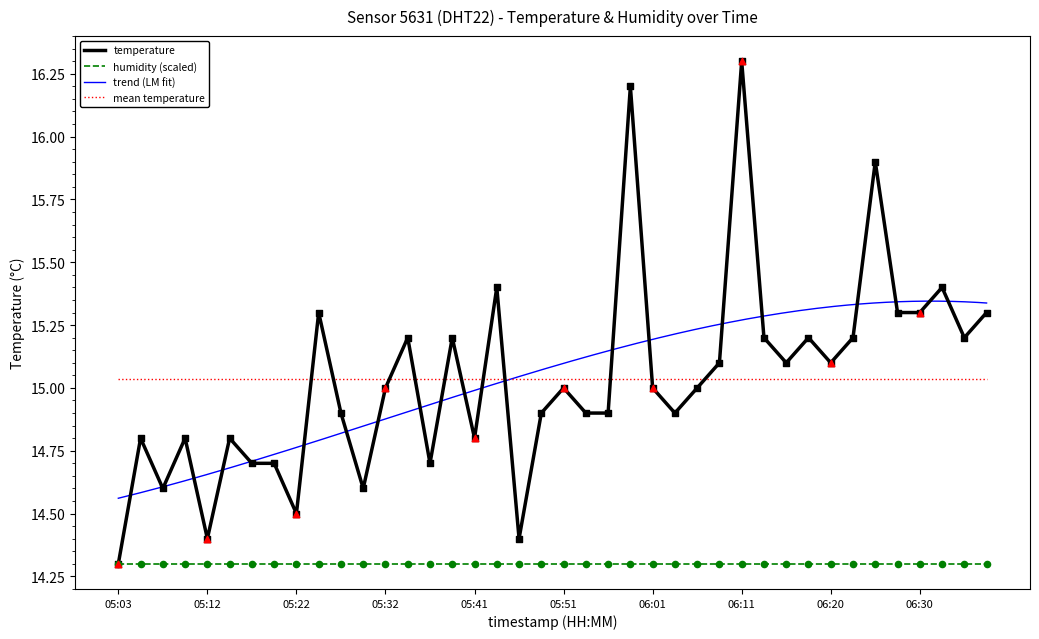

What is the change in value from 05:15 to 06:33?

+0.6